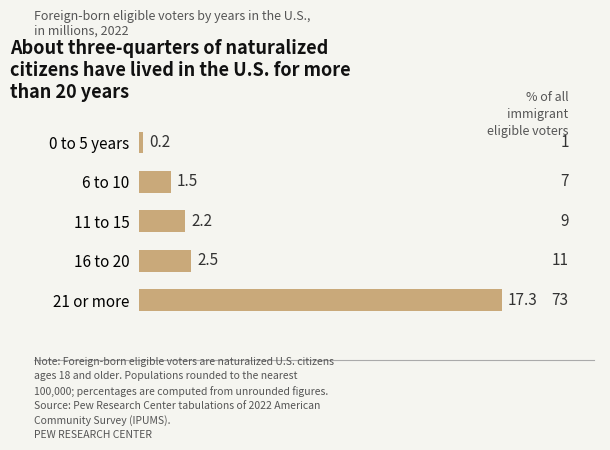

Does the chart contain any negative values?

No